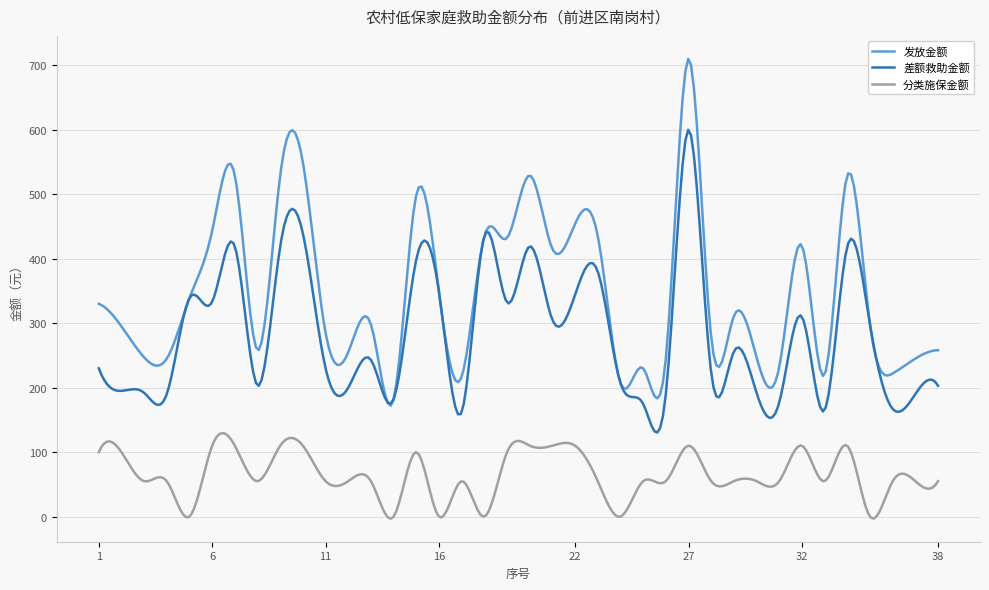

What are all the series names shown in the legend?

发放金额, 差额救助金额, 分类施保金额